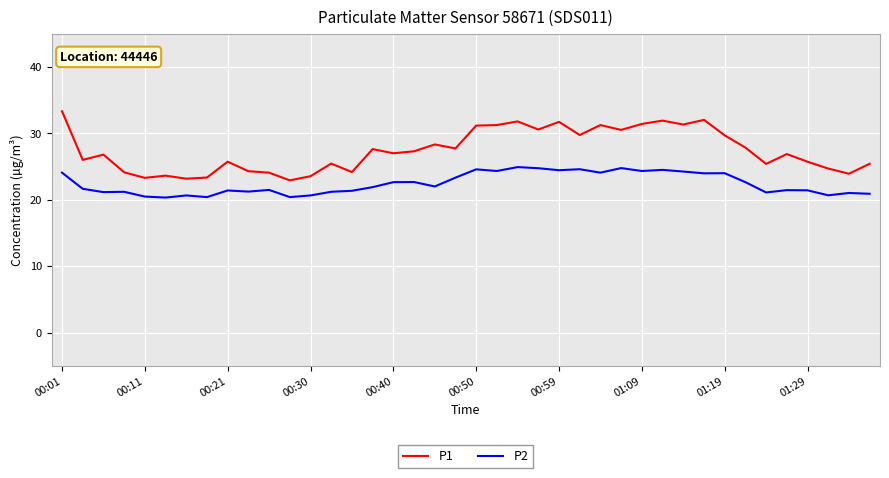

Which series has the largest total across all categories?

P1